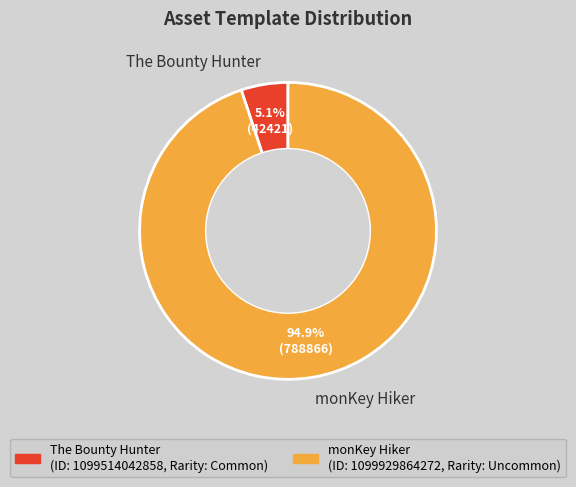

What is the smallest slice in the pie chart?

The Bounty Hunter